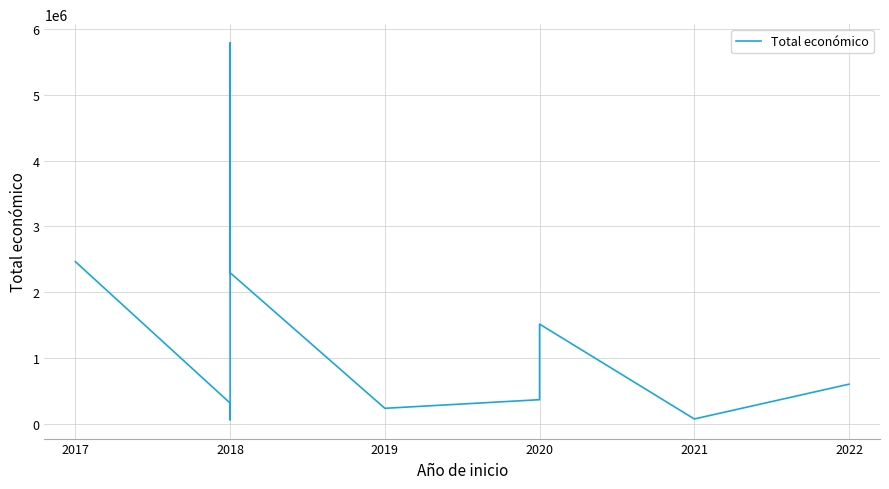

True or false: there are more than 2 points higher than both neighbors.

True